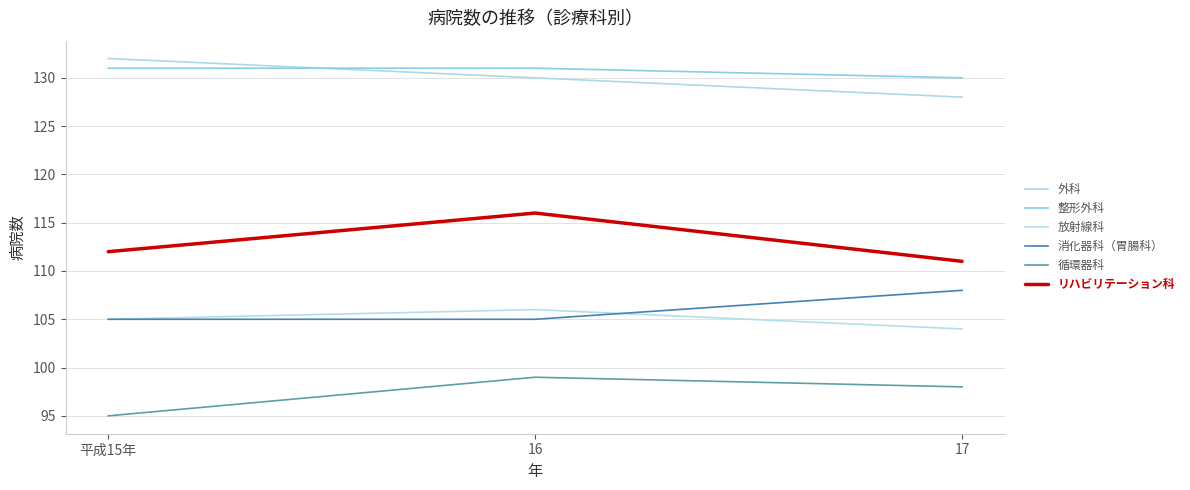

Does the chart display data point markers on the line(s)?

No